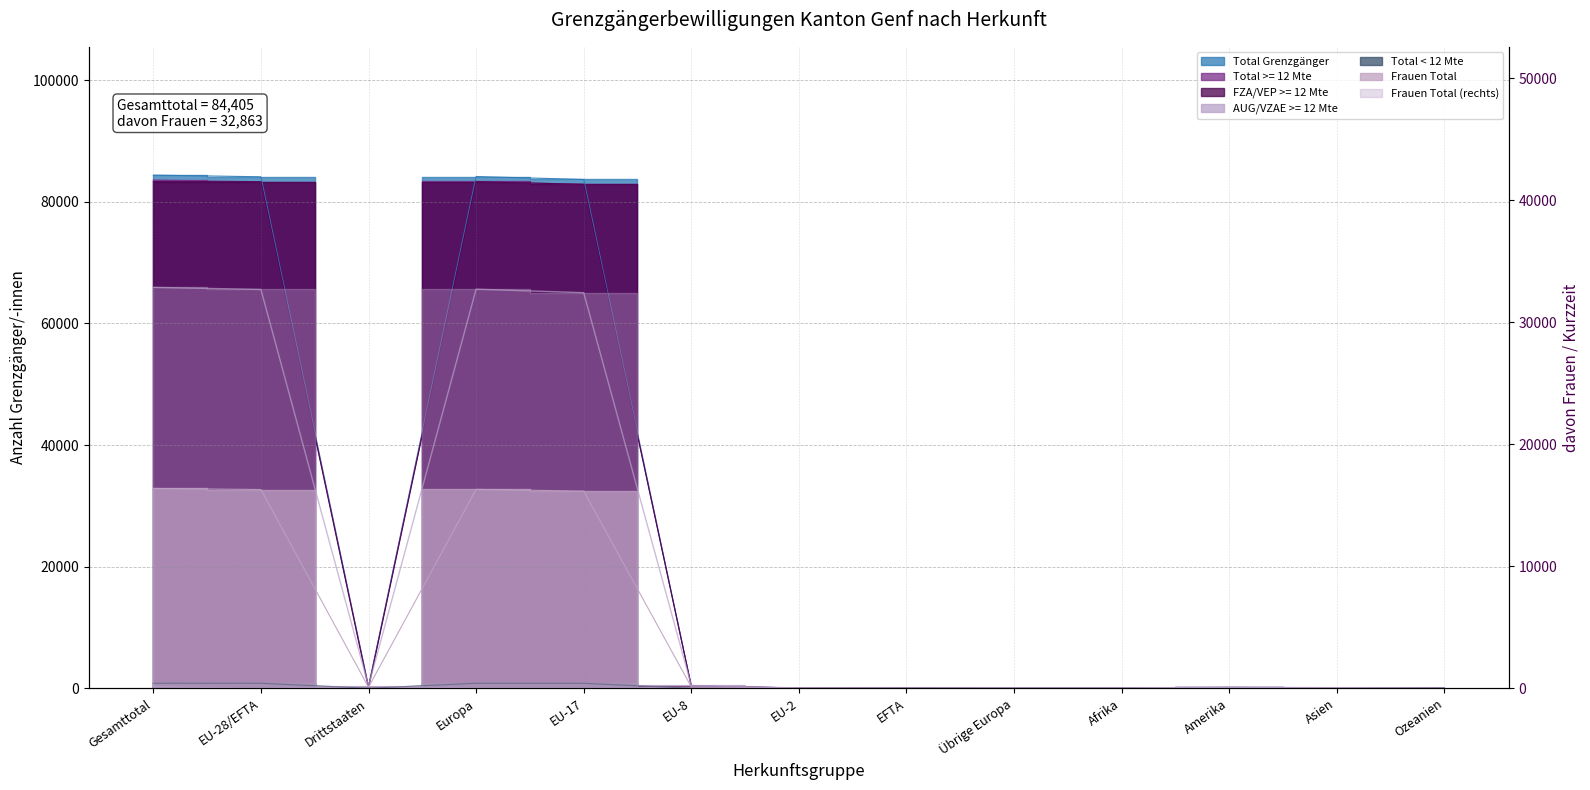

What is the label of the 6th point from the left?

EU-8